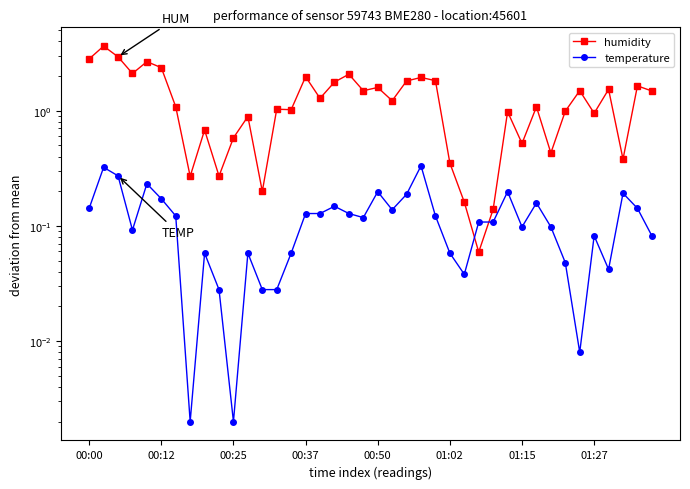

True or false: humidity has more than 0 points higher than both neighbors.

True